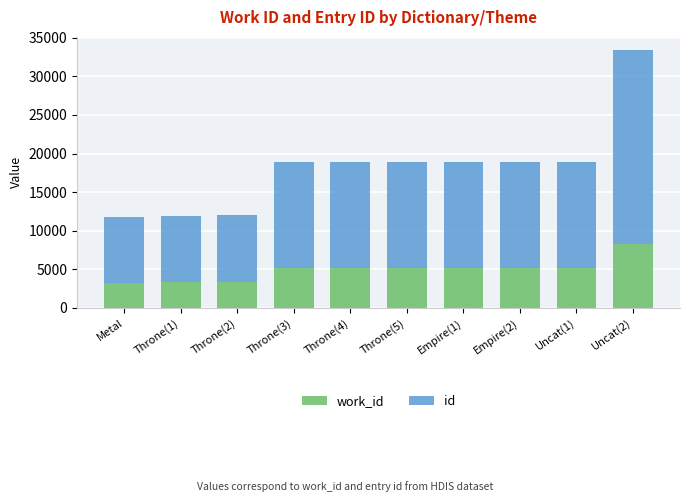

At which category is the sum across all series the highest?

Uncat(2)